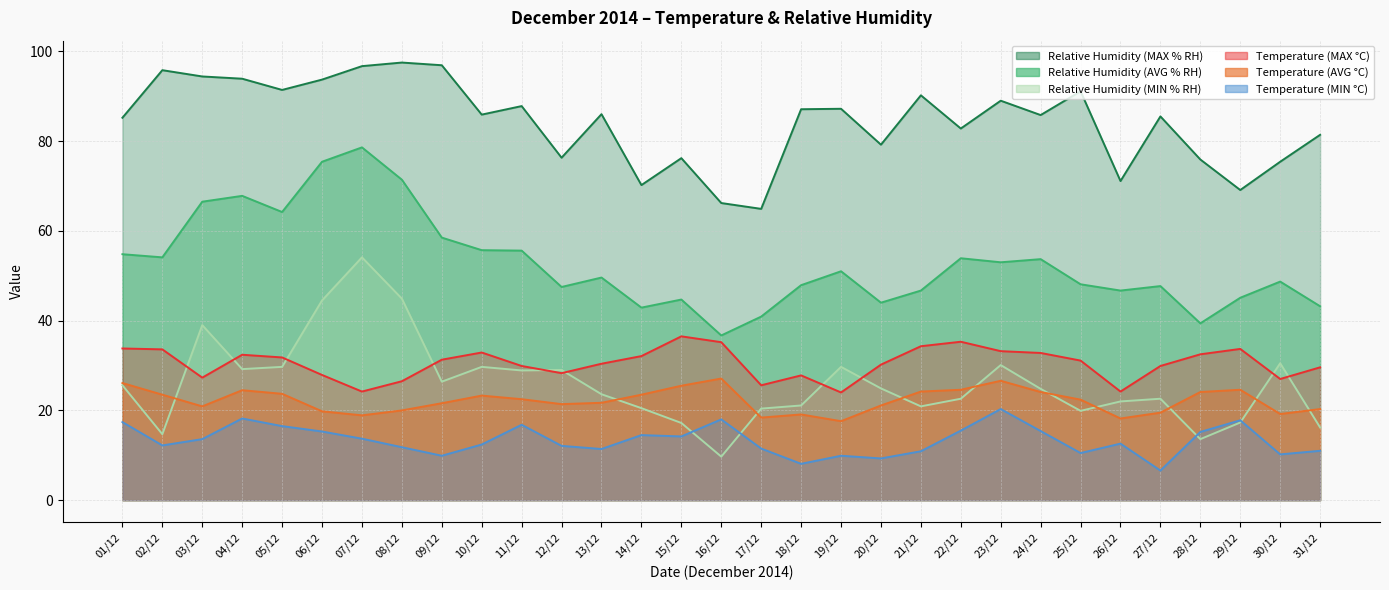

Reading left to right, transcribe all the data shown in this chart.

Temperature (MIN °C): 01/12=17.4	02/12=12.2	03/12=13.6	04/12=18.2	05/12=16.5	06/12=15.3	07/12=13.7	08/12=11.8	09/12=9.9	10/12=12.4	11/12=16.8	12/12=12.1	13/12=11.4	14/12=14.5	15/12=14.2	16/12=18.0	17/12=11.5	18/12=8.1	19/12=9.9	20/12=9.3	21/12=10.9	22/12=15.5	23/12=20.3	24/12=15.4	25/12=10.5	26/12=12.6	27/12=6.6	28/12=15.2	29/12=17.8	30/12=10.2	31/12=11.0
Temperature (AVG °C): 01/12=26.1	02/12=23.5	03/12=20.9	04/12=24.5	05/12=23.7	06/12=19.8	07/12=18.9	08/12=20.0	09/12=21.6	10/12=23.3	11/12=22.5	12/12=21.4	13/12=21.7	14/12=23.5	15/12=25.5	16/12=27.1	17/12=18.4	18/12=19.1	19/12=17.6	20/12=21.1	21/12=24.2	22/12=24.6	23/12=26.6	24/12=24.1	25/12=22.4	26/12=18.2	27/12=19.5	28/12=24.1	29/12=24.6	30/12=19.2	31/12=20.3
Temperature (MAX °C): 01/12=33.8	02/12=33.6	03/12=27.3	04/12=32.4	05/12=31.8	06/12=27.9	07/12=24.2	08/12=26.5	09/12=31.3	10/12=32.9	11/12=29.9	12/12=28.3	13/12=30.4	14/12=32.1	15/12=36.5	16/12=35.2	17/12=25.6	18/12=27.8	19/12=24.0	20/12=30.2	21/12=34.3	22/12=35.3	23/12=33.2	24/12=32.8	25/12=31.1	26/12=24.2	27/12=29.9	28/12=32.5	29/12=33.7	30/12=27.0	31/12=29.6
Relative Humidity (MIN % RH): 01/12=25.6	02/12=14.7	03/12=39.0	04/12=29.2	05/12=29.7	06/12=44.5	07/12=54.1	08/12=44.9	09/12=26.4	10/12=29.7	11/12=28.9	12/12=29.0	13/12=23.6	14/12=20.5	15/12=17.2	16/12=9.7	17/12=20.4	18/12=21.1	19/12=29.7	20/12=24.9	21/12=20.9	22/12=22.6	23/12=30.1	24/12=24.8	25/12=19.9	26/12=22.0	27/12=22.6	28/12=13.6	29/12=17.3	30/12=30.5	31/12=16.2
Relative Humidity (AVG % RH): 01/12=54.8	02/12=54.1	03/12=66.5	04/12=67.8	05/12=64.2	06/12=75.4	07/12=78.6	08/12=71.4	09/12=58.5	10/12=55.7	11/12=55.6	12/12=47.5	13/12=49.6	14/12=42.9	15/12=44.7	16/12=36.7	17/12=40.9	18/12=47.9	19/12=51.0	20/12=44.0	21/12=46.7	22/12=53.9	23/12=53.0	24/12=53.7	25/12=48.1	26/12=46.7	27/12=47.7	28/12=39.4	29/12=45.1	30/12=48.7	31/12=43.2
Relative Humidity (MAX % RH): 01/12=85.2	02/12=95.8	03/12=94.4	04/12=93.9	05/12=91.4	06/12=93.7	07/12=96.7	08/12=97.5	09/12=96.9	10/12=85.9	11/12=87.8	12/12=76.3	13/12=86.0	14/12=70.2	15/12=76.2	16/12=66.2	17/12=64.9	18/12=87.1	19/12=87.2	20/12=79.2	21/12=90.2	22/12=82.8	23/12=89.0	24/12=85.8	25/12=91.1	26/12=71.1	27/12=85.5	28/12=75.9	29/12=69.1	30/12=75.4	31/12=81.4